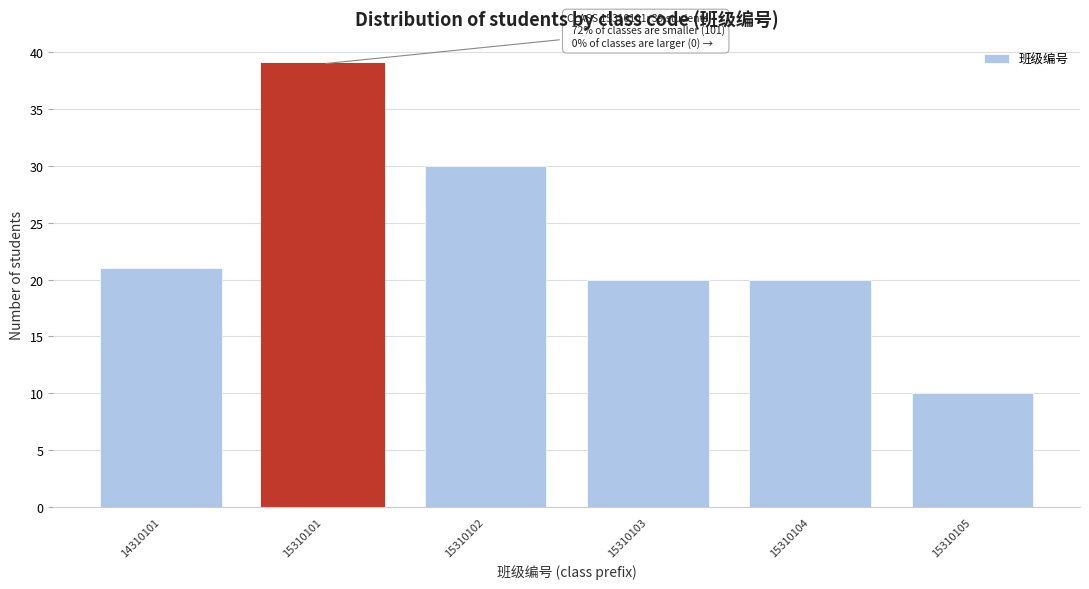

Reading left to right, transcribe all the data shown in this chart.

14310101=21	15310101=39	15310102=30	15310103=20	15310104=20	15310105=10